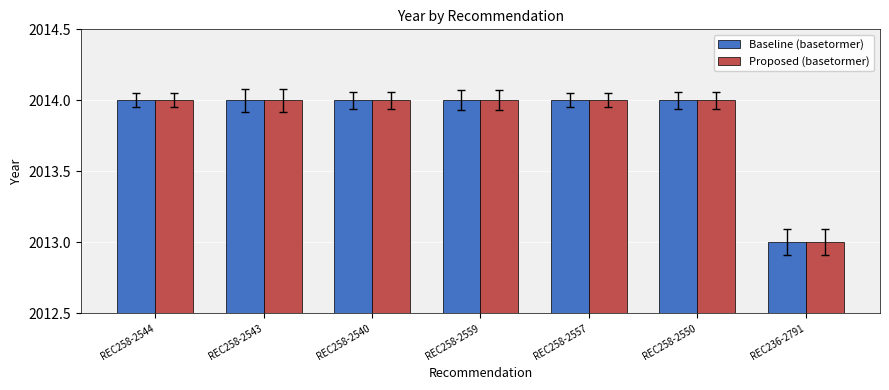

What is the label of the 1st bar from the right?

REC236-2791